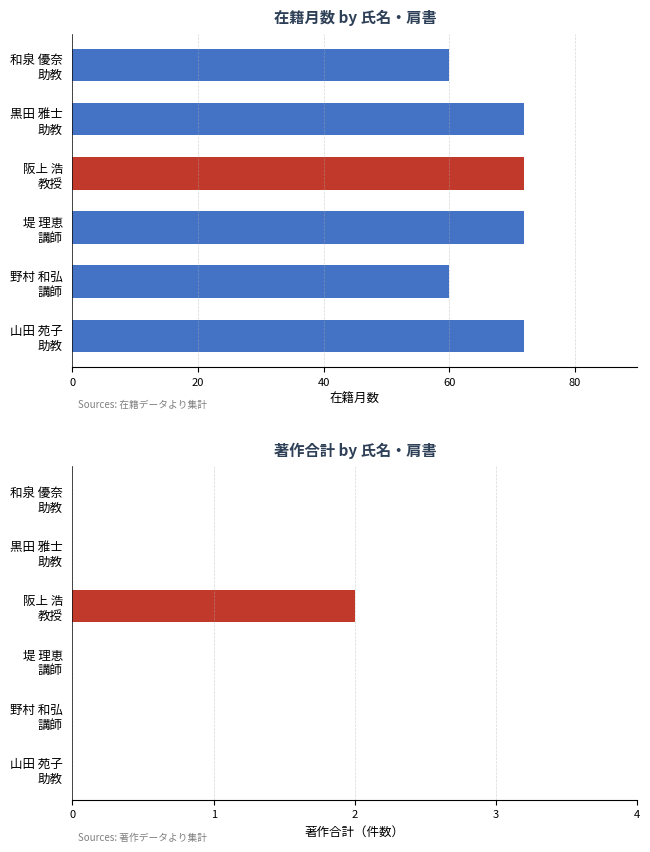

What position from the left is 山田 苑子 助教?

6